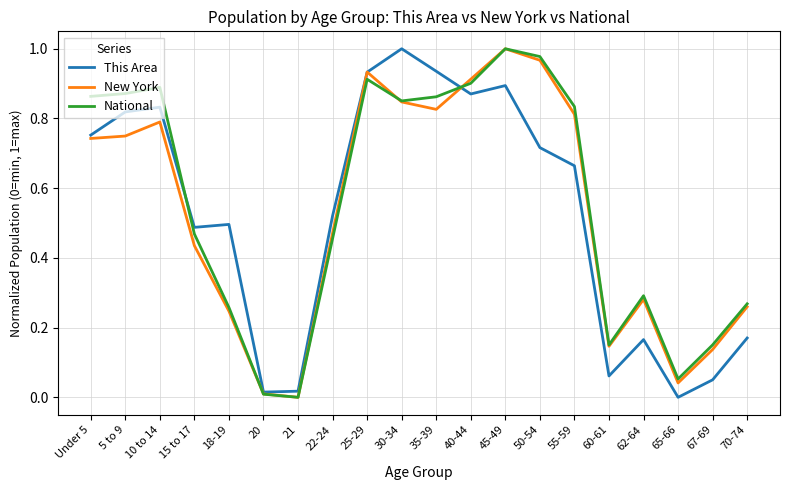

Is the value of New York at 62-64 greater than the value of National at 40-44?

No